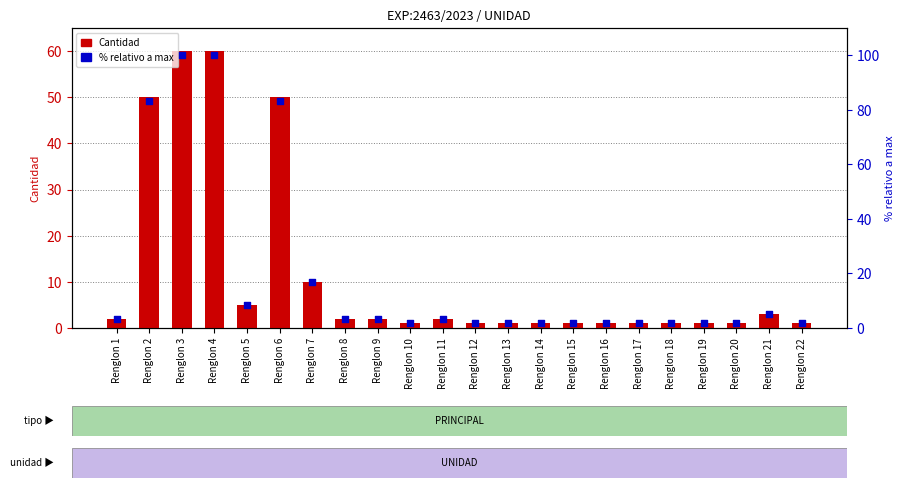

At how many categories does at least one series exceed 71?

4